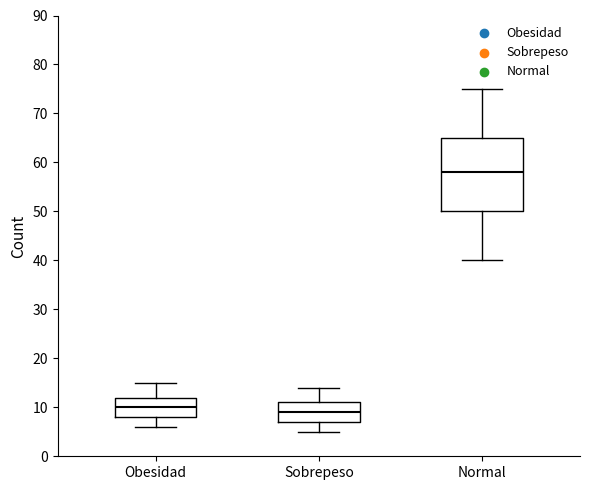

Comparing the boxes themselves (not the whiskers), which one is the tallest?

Normal